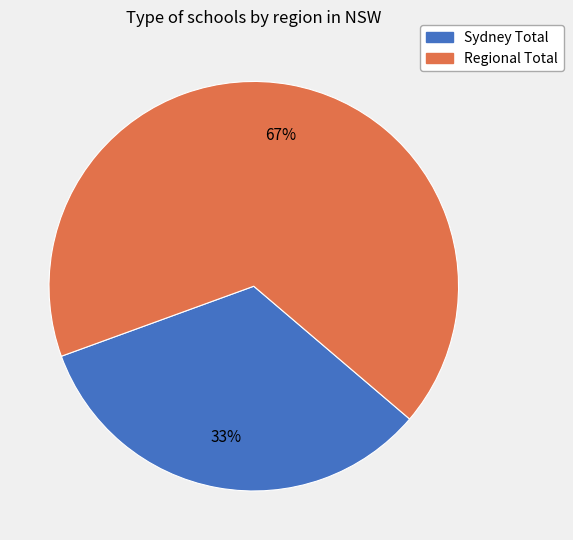

What is the ratio of the value at Regional Total to the value at Sydney Total?

2.0